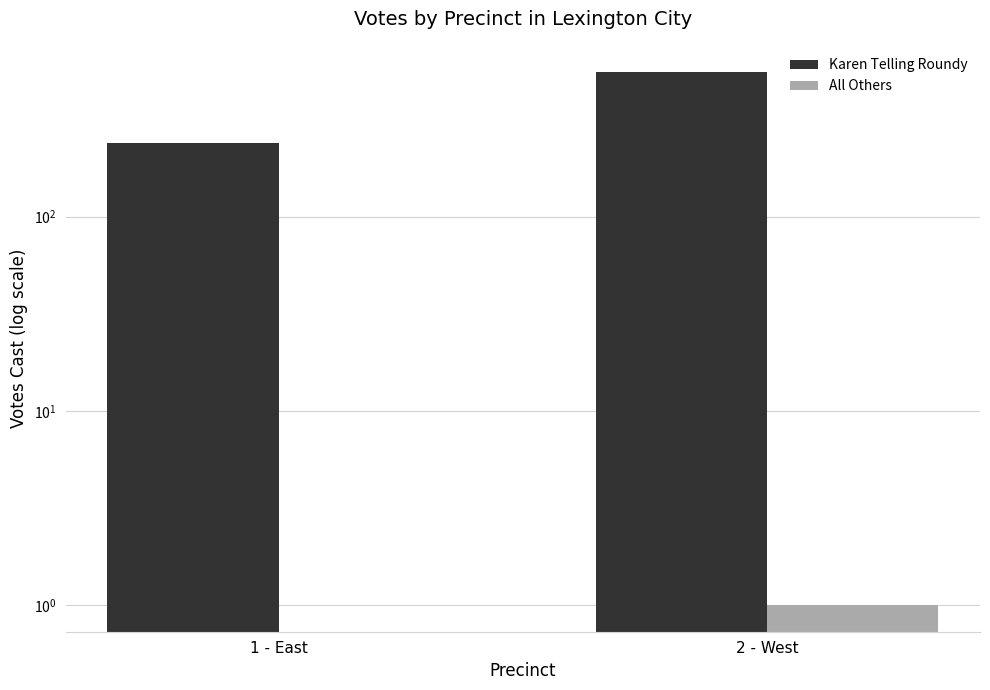

Is it true that Karen Telling Roundy equals 239 at 1 - East?

True